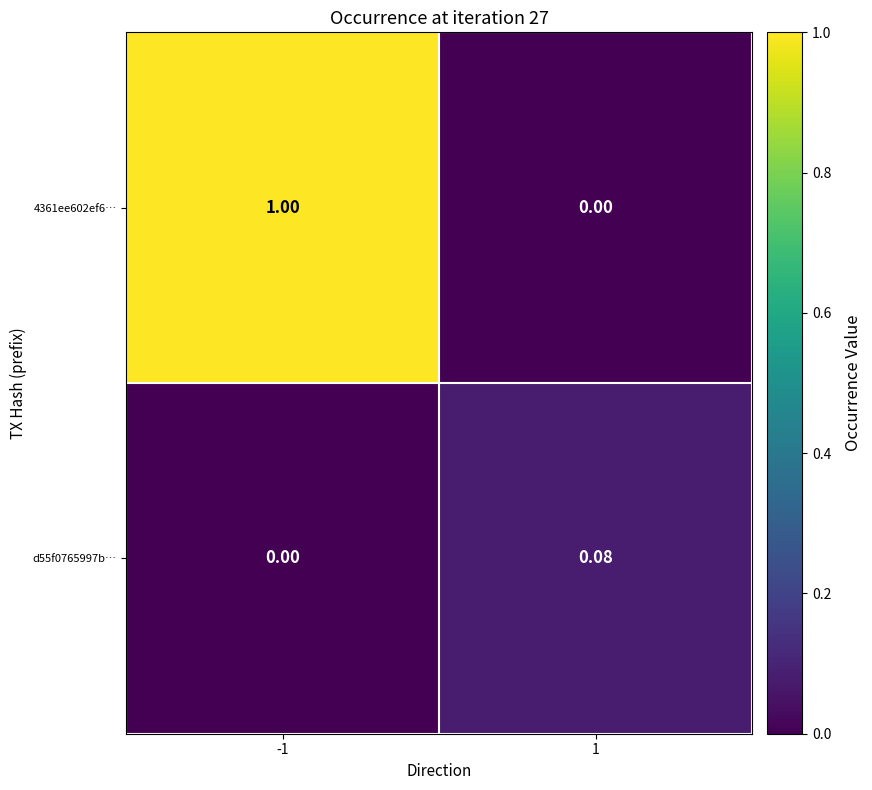

Reading right to left, what are all the values shown in this chart?

4361ee602ef6…: 1=0.0	-1=1.0
d55f0765997b…: 1=0.1	-1=0.0